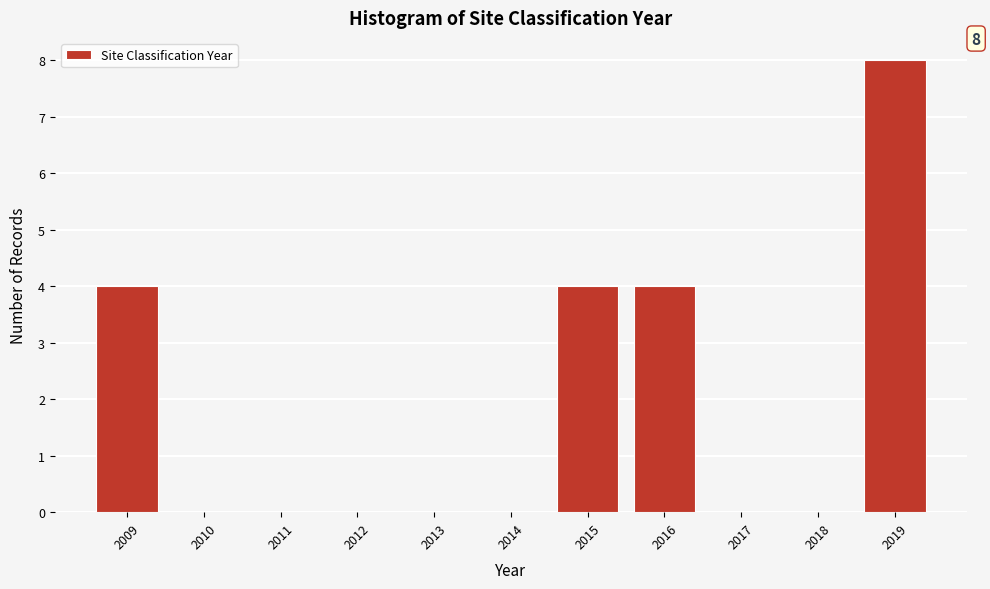

Reading right to left, extract all data points from this chart.

2019=8	2018=0	2017=0	2016=4	2015=4	2014=0	2013=0	2012=0	2011=0	2010=0	2009=4